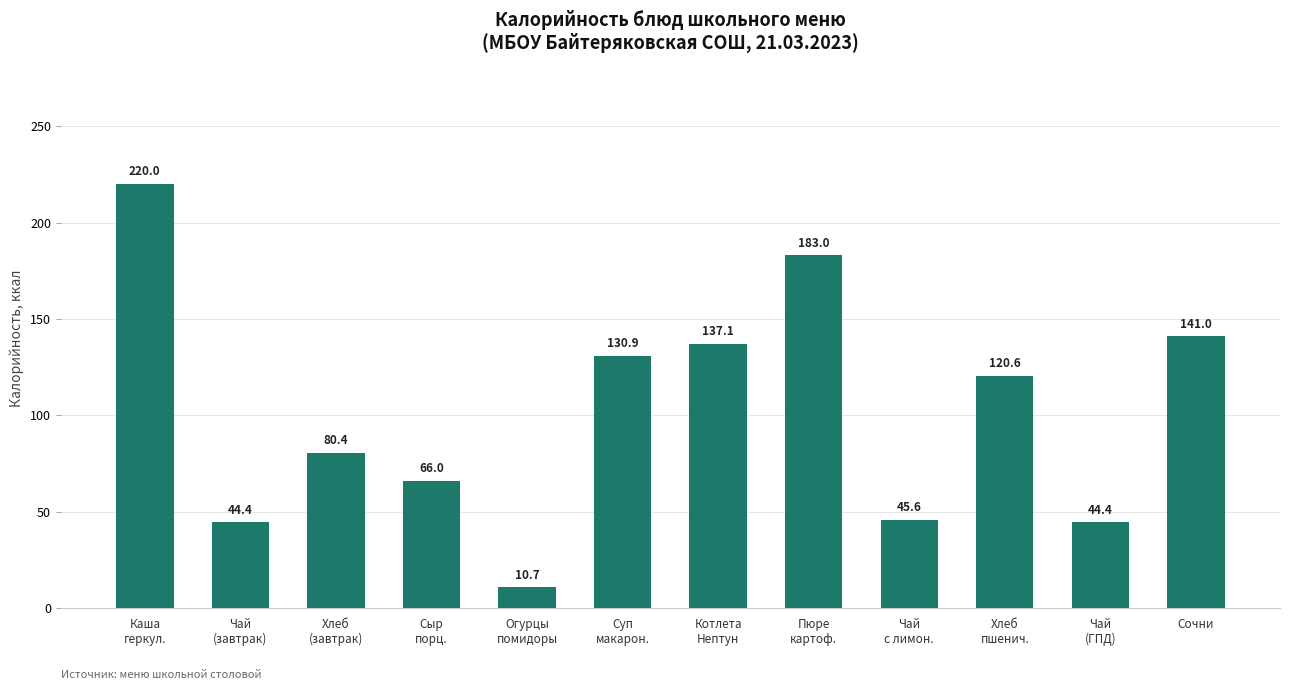

What is the ratio of the value at Чай
с лимон. to the value at Пюре
картоф.?

0.2